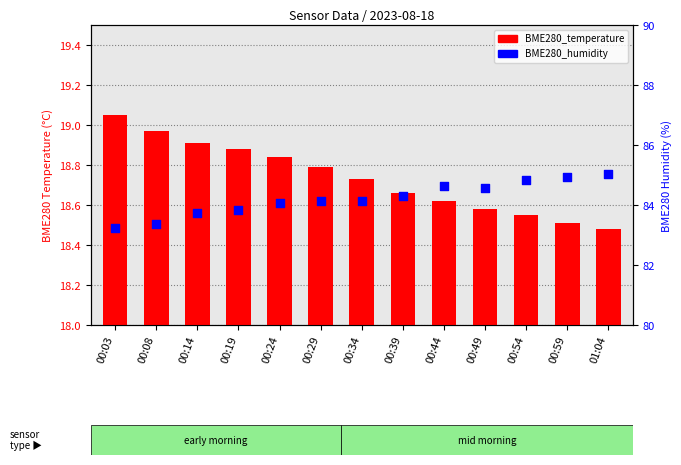

Which series has the widest spread of Y values?

BME280_humidity